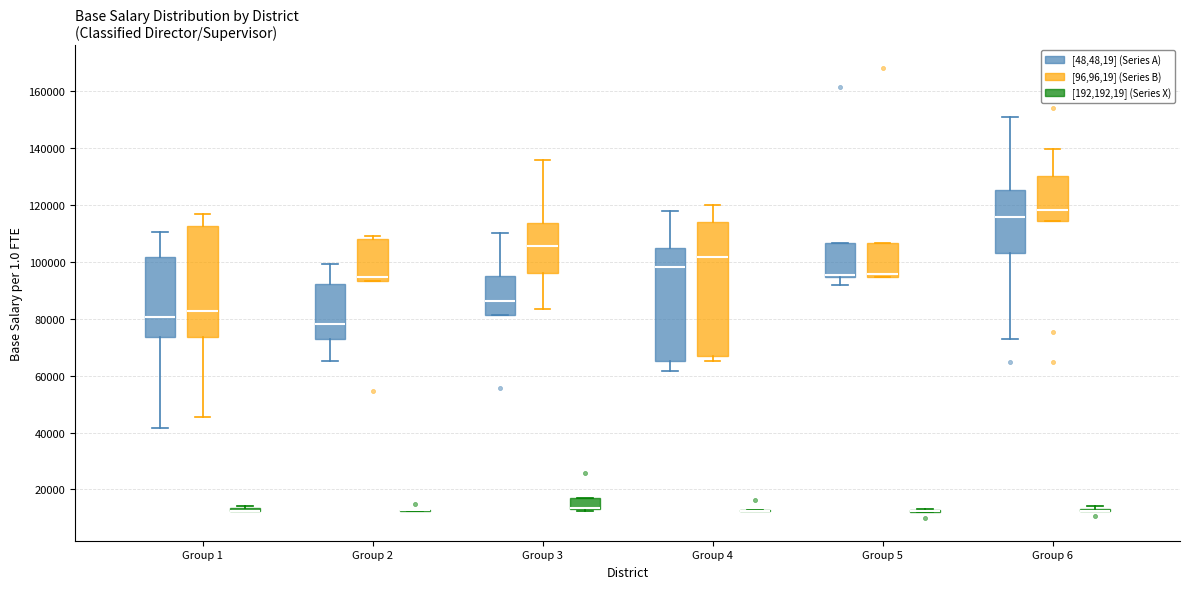

Where does the upper whisker of the box for Group 4 ([48,48,19] (Series A)) end on the y-axis? The values are not printed on the chart, so give them approximately, as read against the axis.

118000